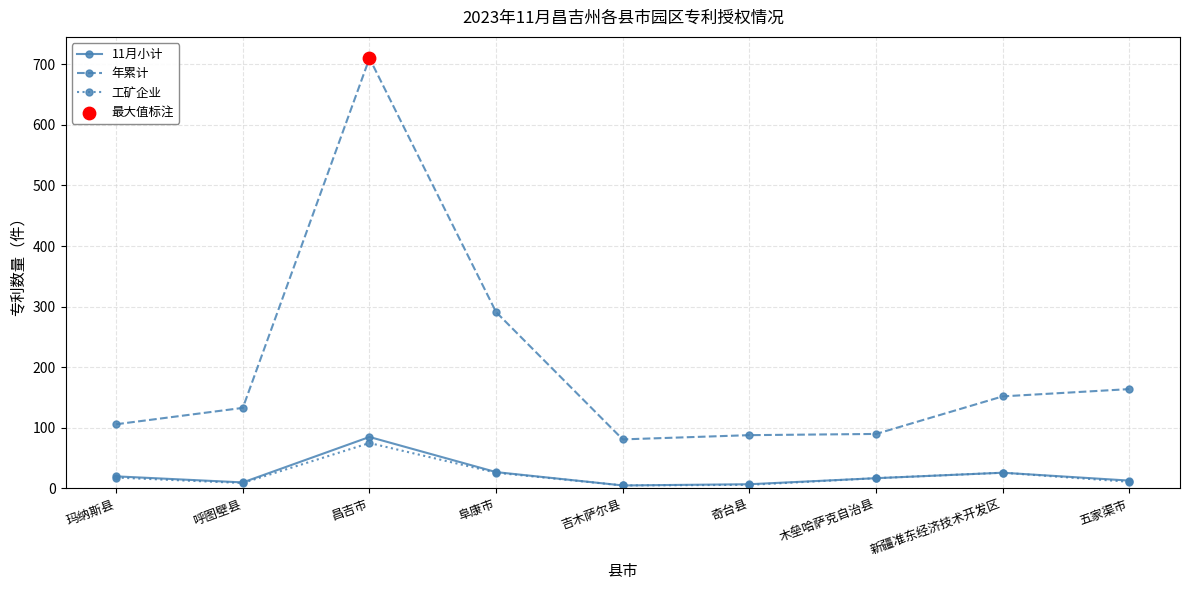

What is the spread (max minus min) of values at 阜康市?

265